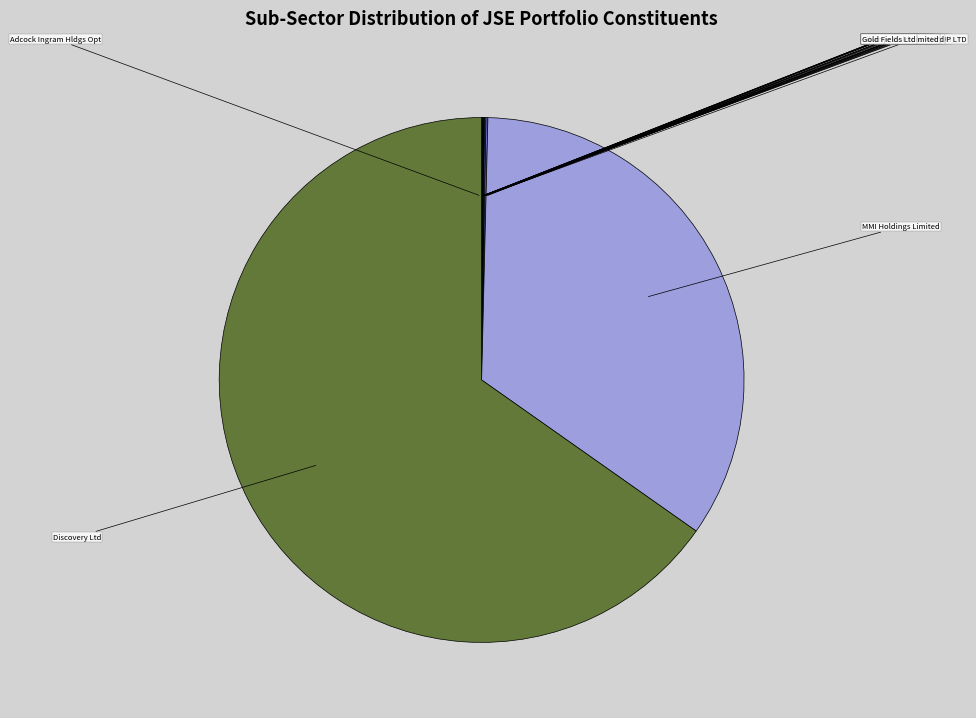

How many segments does this pie chart have?

25